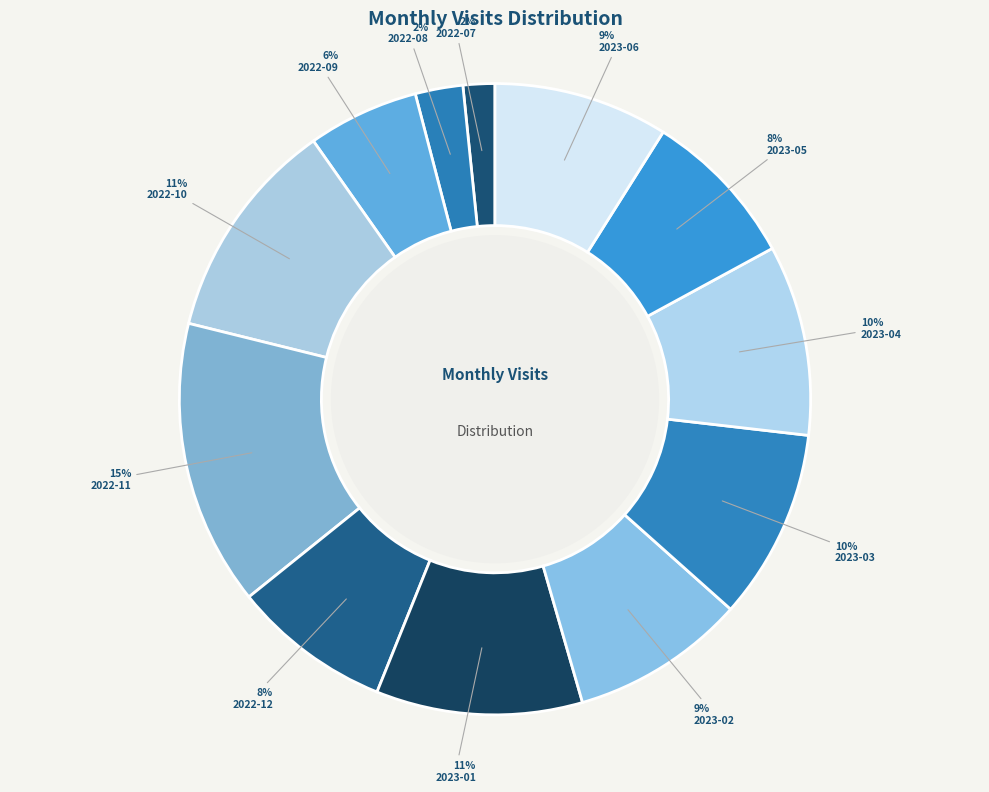

Is 2023-06 the majority of the pie?

No